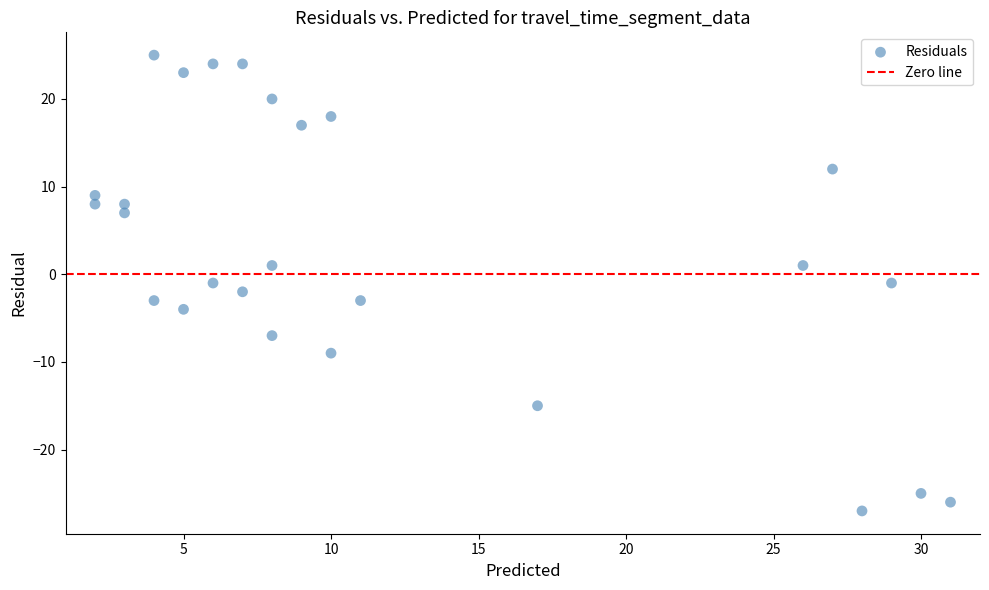

What is the range of X values (max minus min)?

29